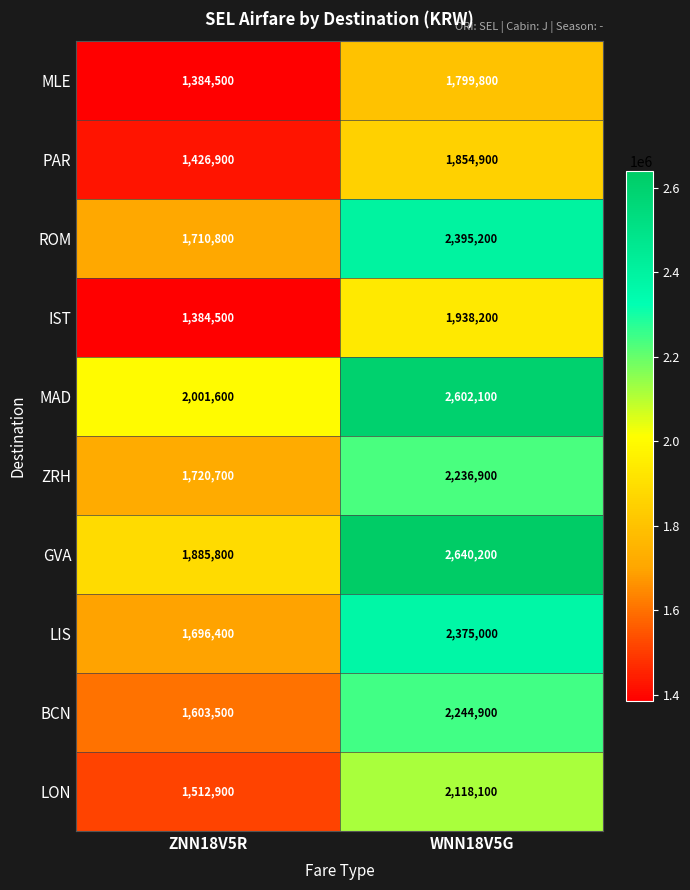

True or false: LON has a value of 2118100 at WNN18V5G.

True